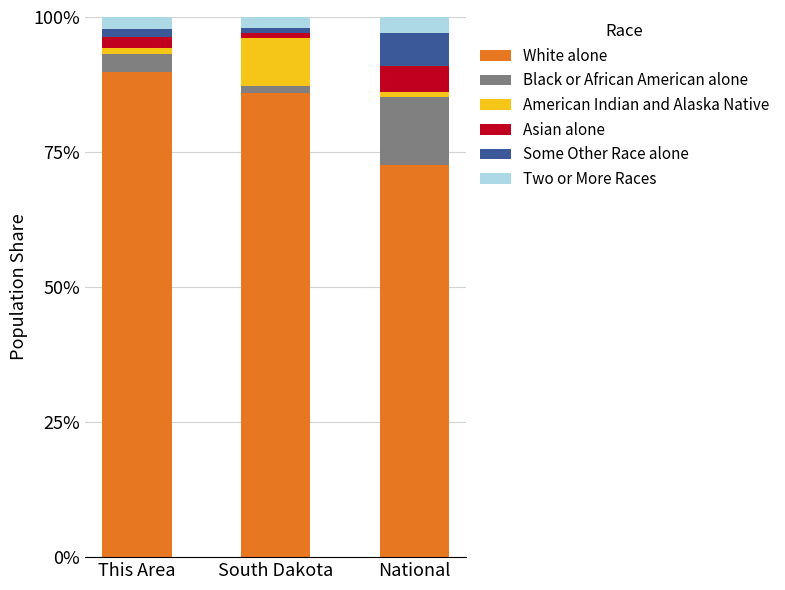

What is the average value of the White alone series?

82.8